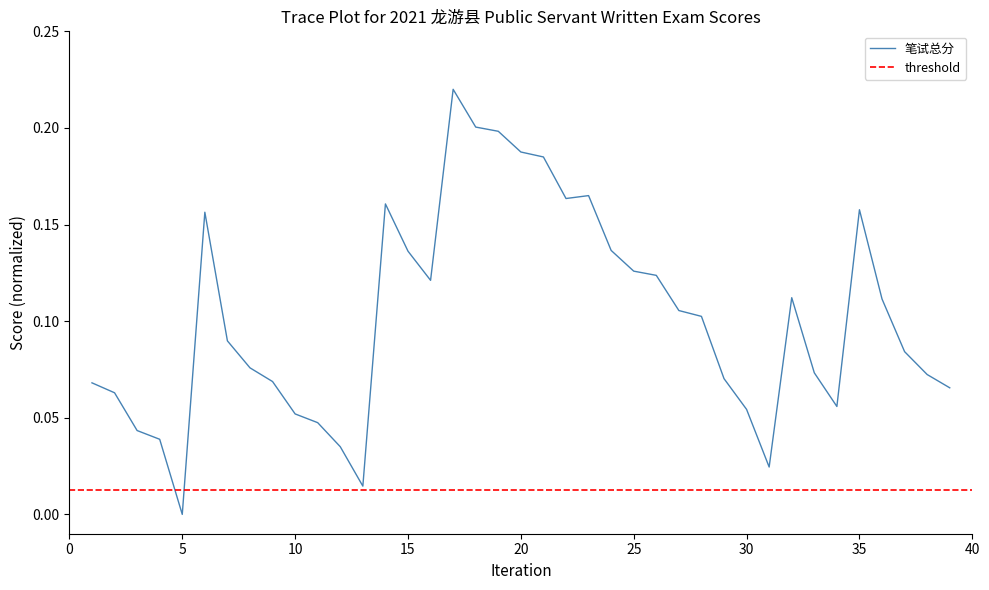

At which label is the value closest to 0?

5